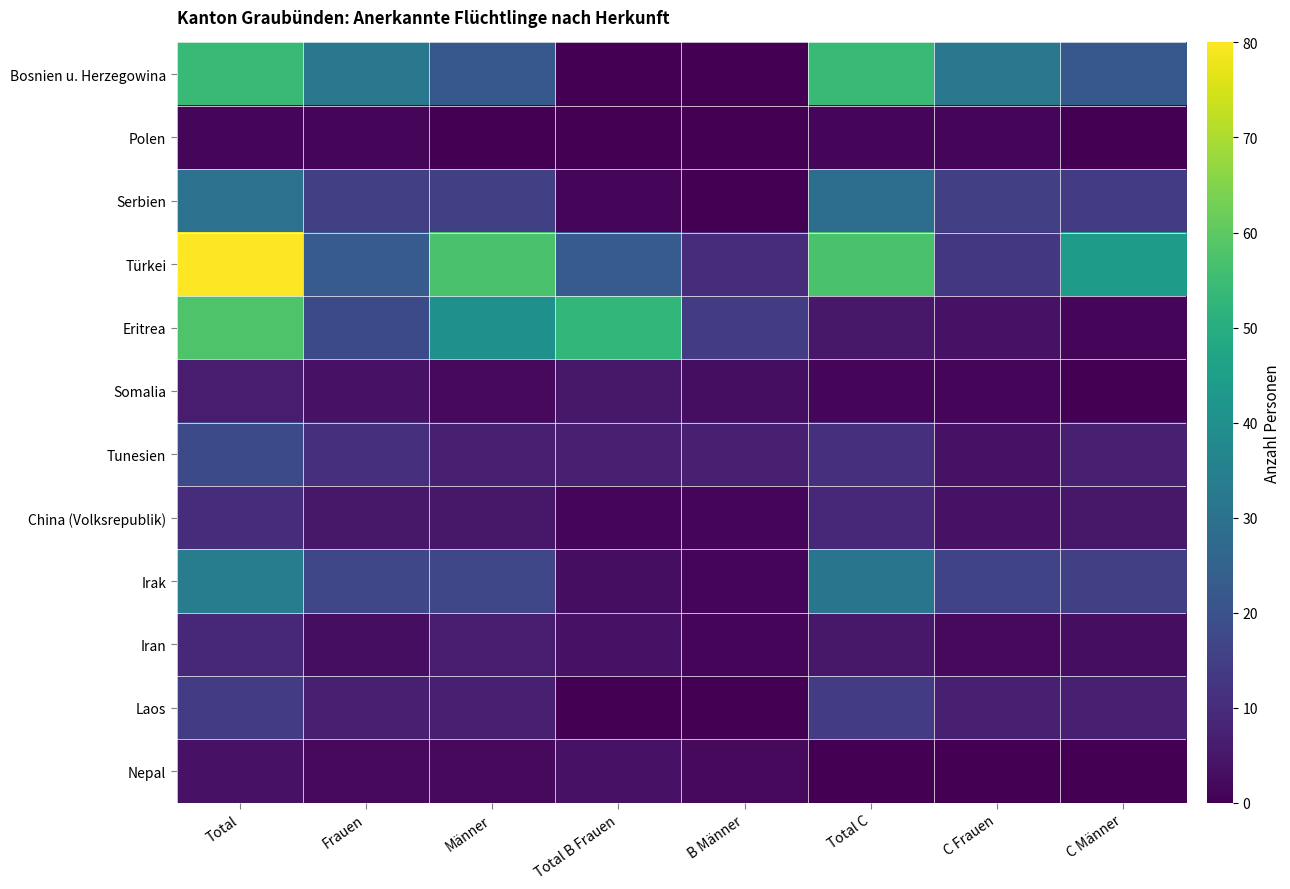

At how many categories does at least one series exceed 33?

5